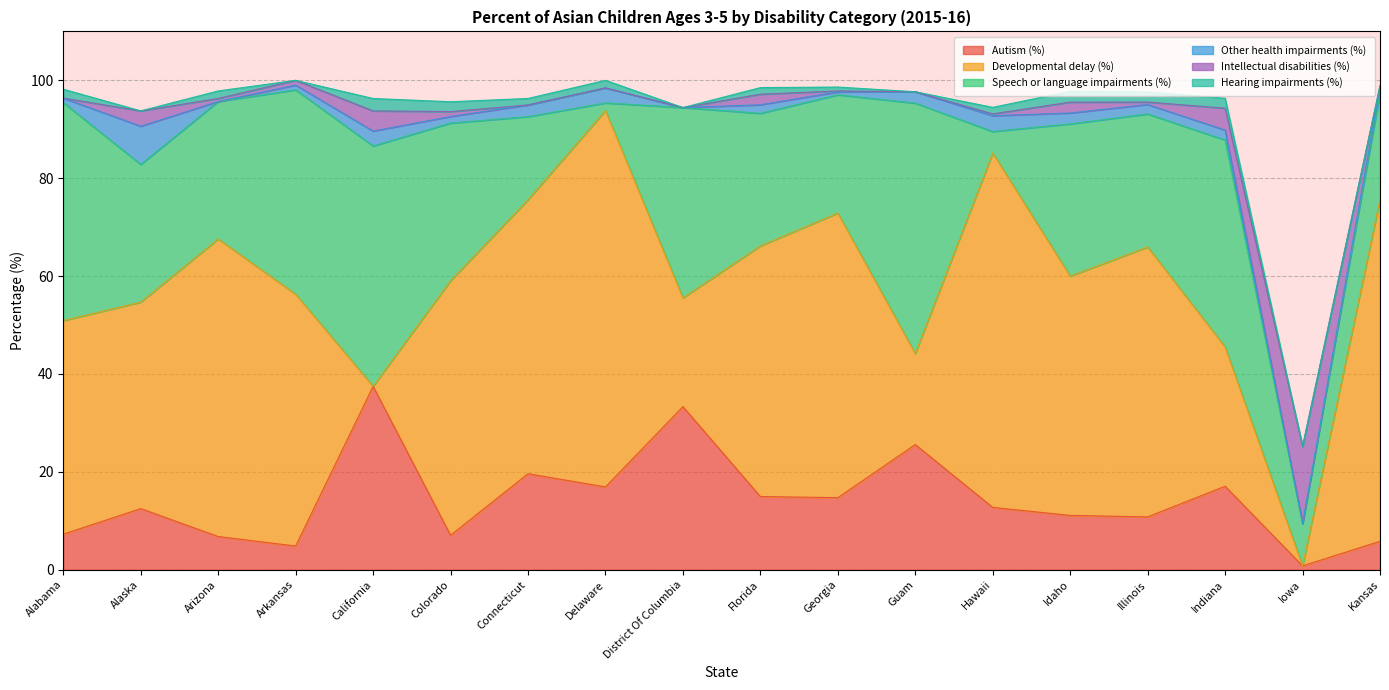

How many values in the Autism (%) series are below 12?

8